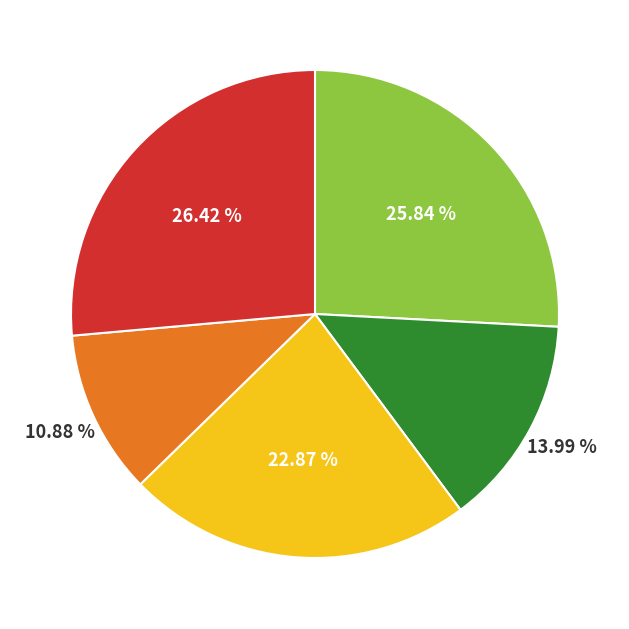

Is there any slice that represents more than half of the pie?

No